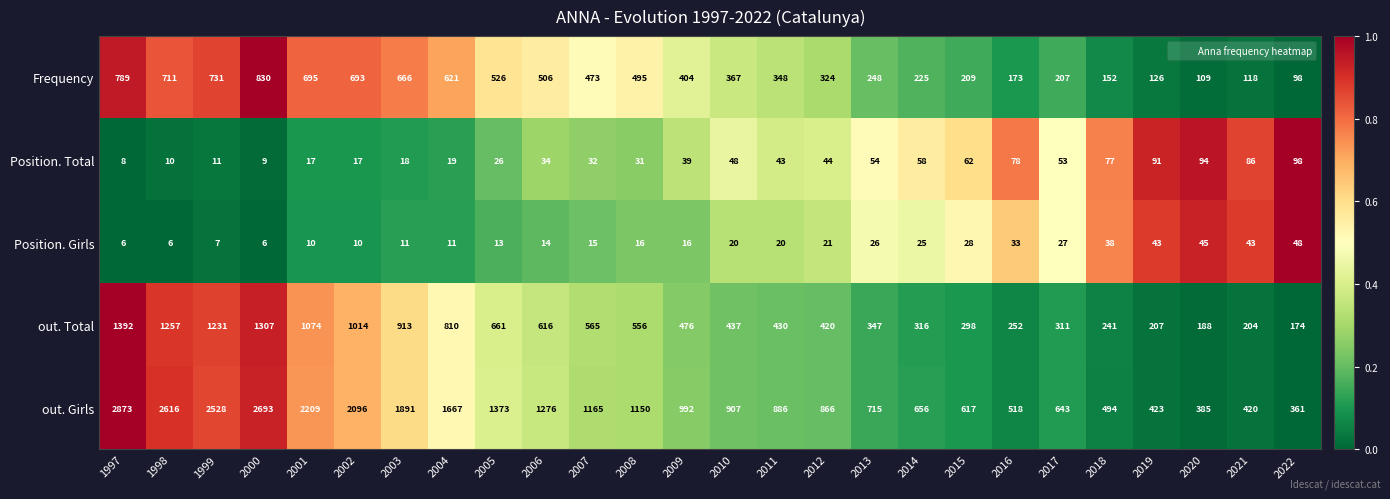

How many data points does each series have?

26